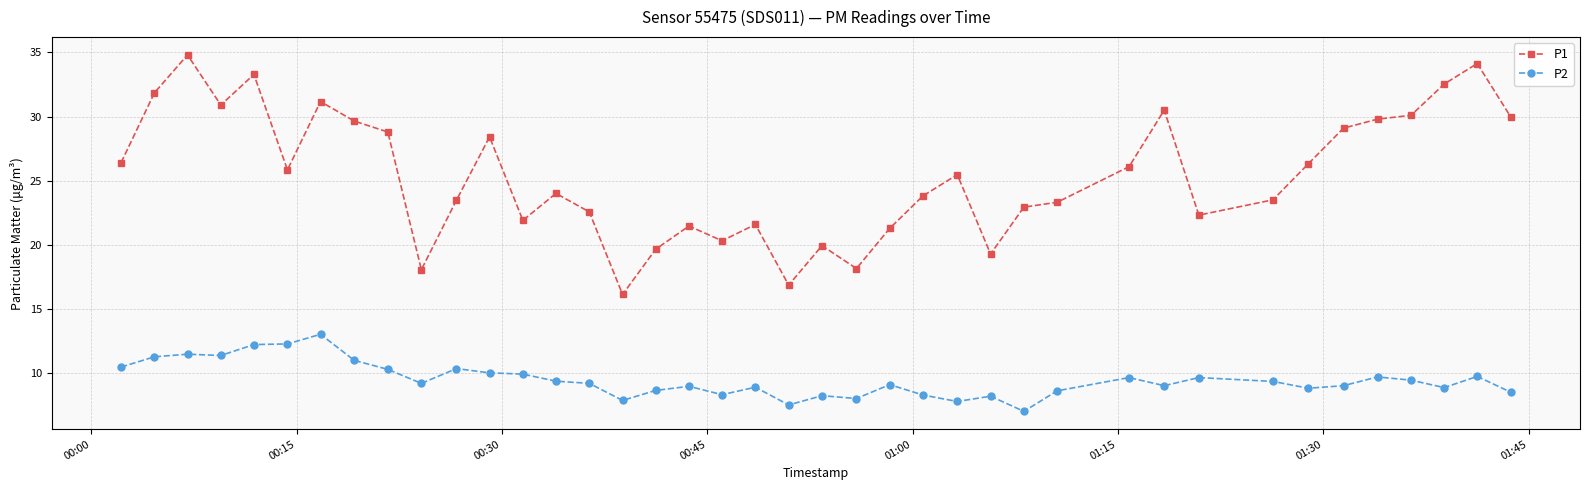

True or false: P2 has more than 1 points higher than both neighbors.

True